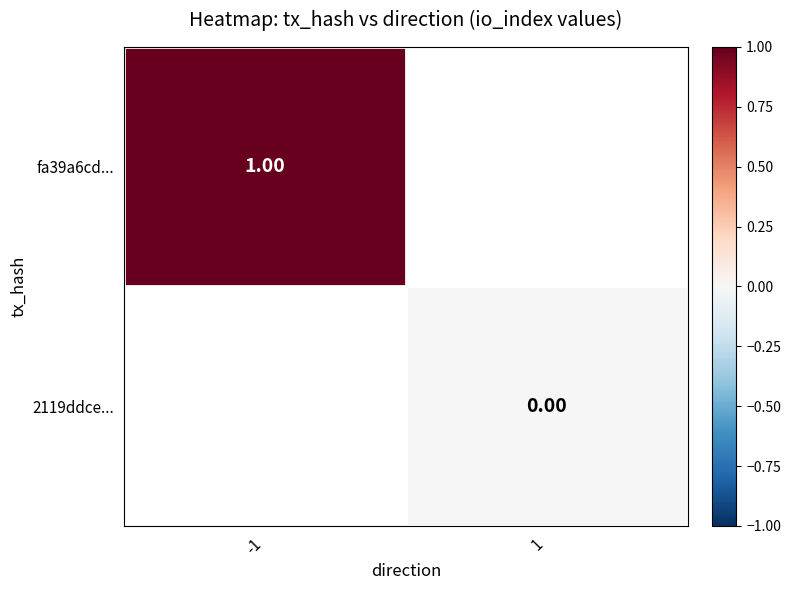

How many categories are shown in the chart?

2